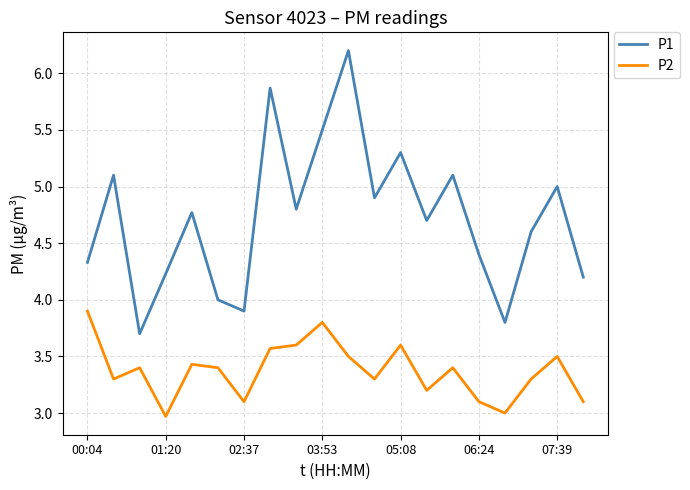

What is the highest value of the P1 series?

6.2